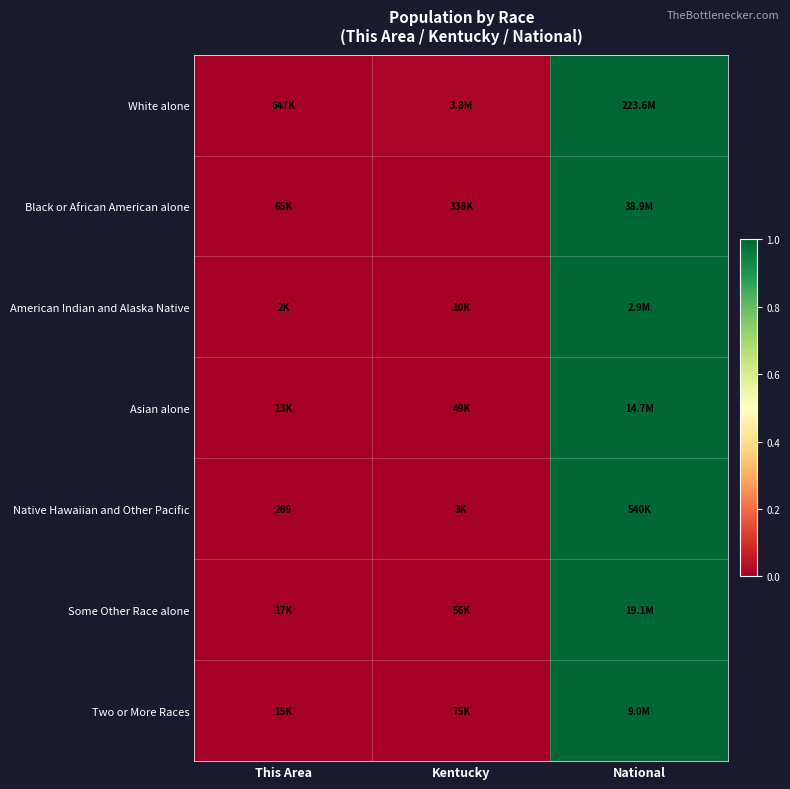

The Some Other Race alone series shows 0.0 at Kentucky. True or false?

False